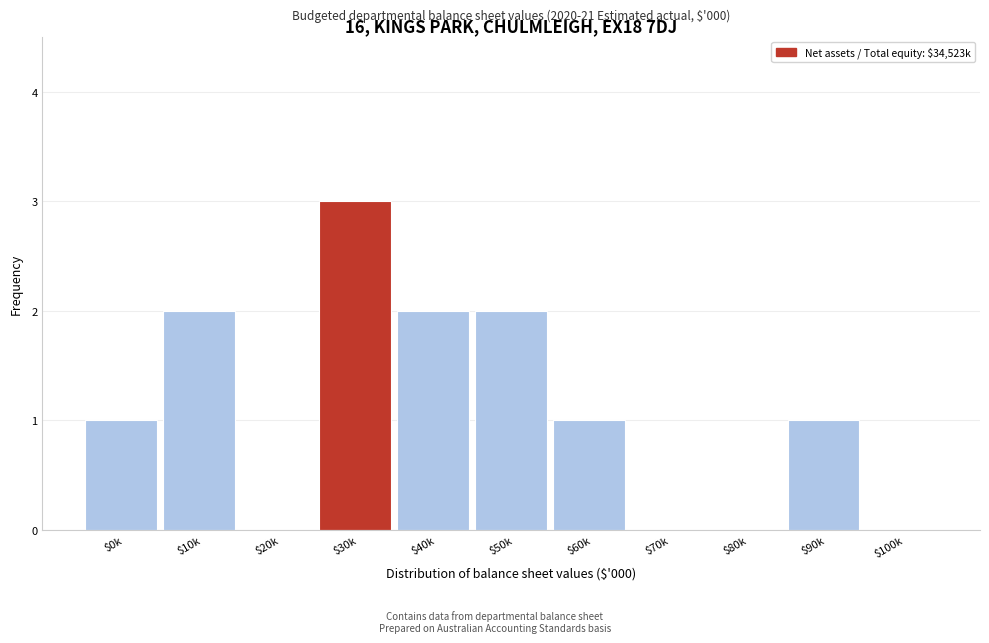

The chart shows a value of 0 at $70k. True or false?

True